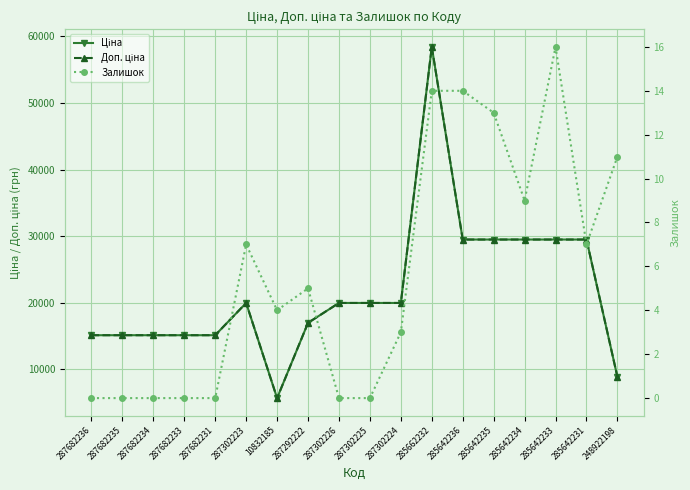

True or false: Доп. ціна and Ціна cross at least once.

False